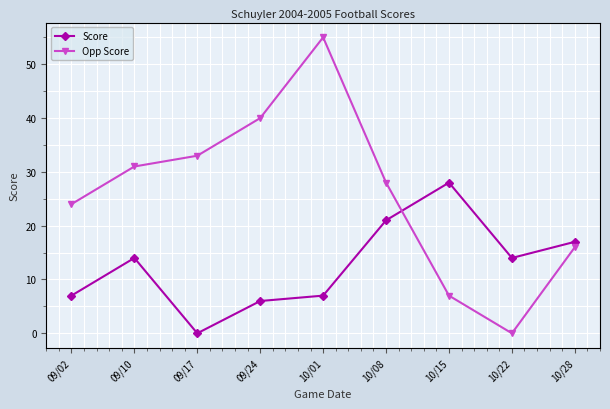

The Score series shows 7 at 09/02. True or false?

True